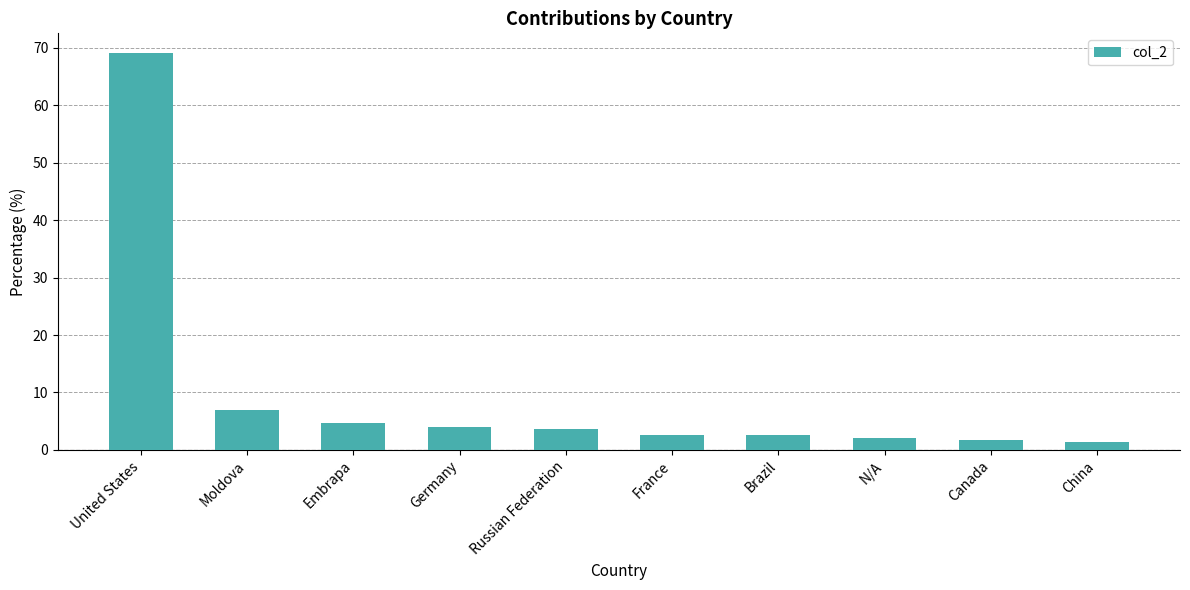

What is the value of the 4th bar from the left?

4.0